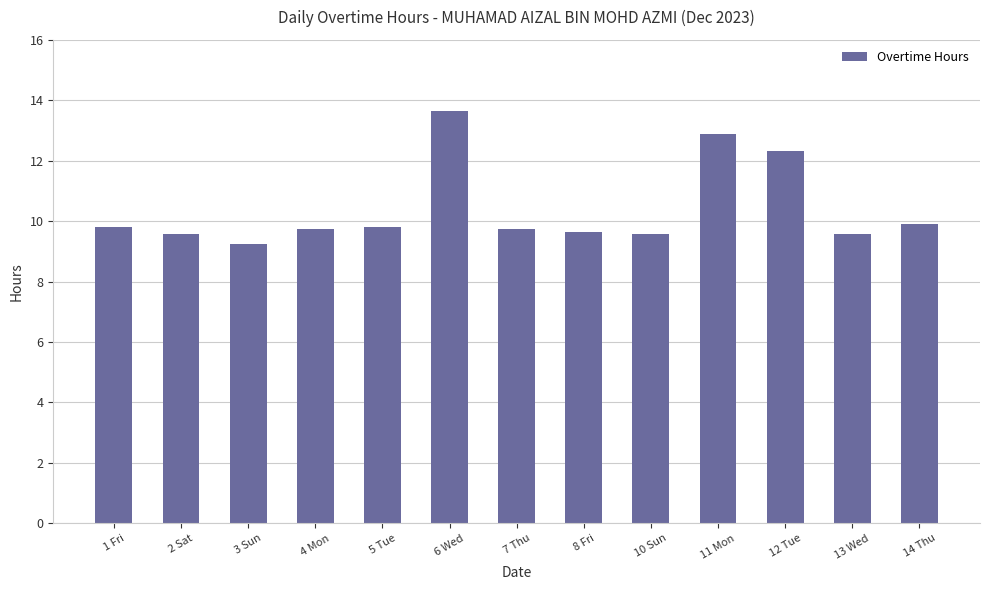

What is the value of the 12th bar from the left?

9.6